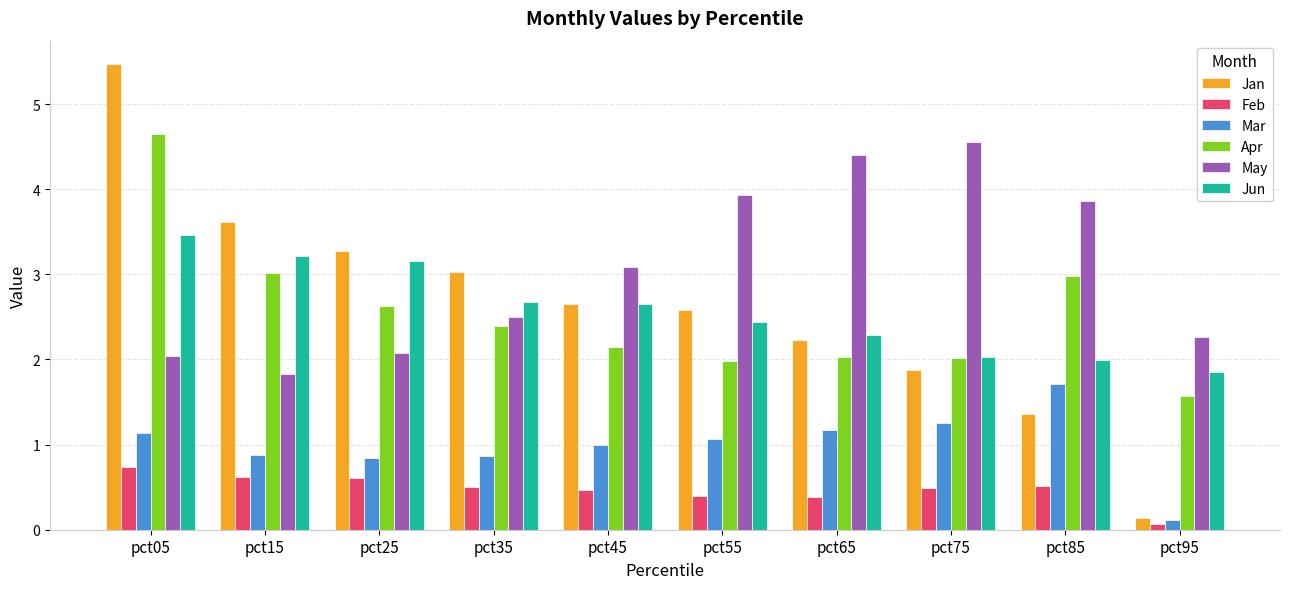

Is it true that Apr equals 2.9 at pct45?

False